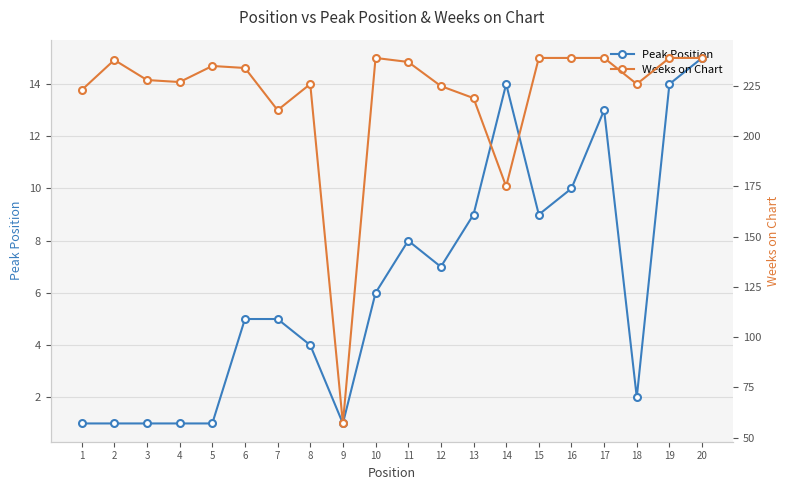

Rank the series by their maximum value, from lowest to highest.

Peak Position, Weeks on Chart